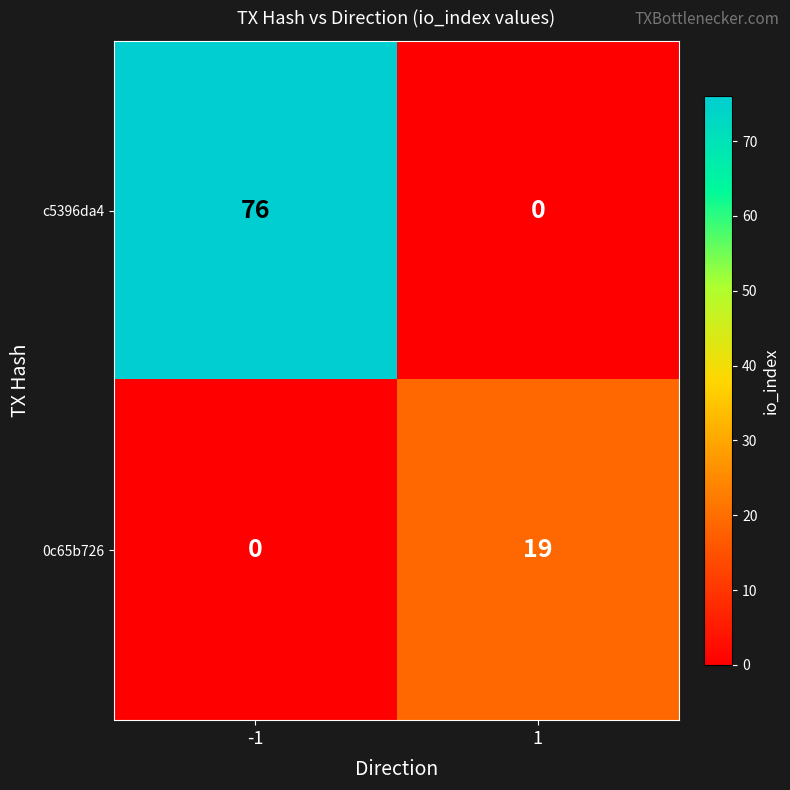

What is the greatest value displayed?

76